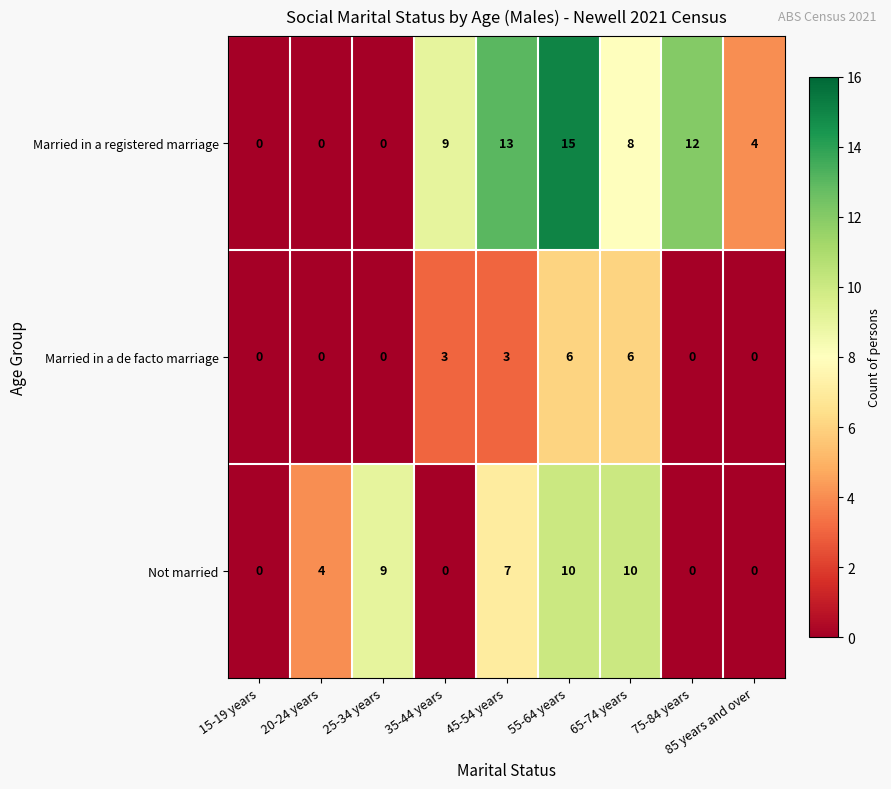

At how many categories does at least one series exceed 7?

6